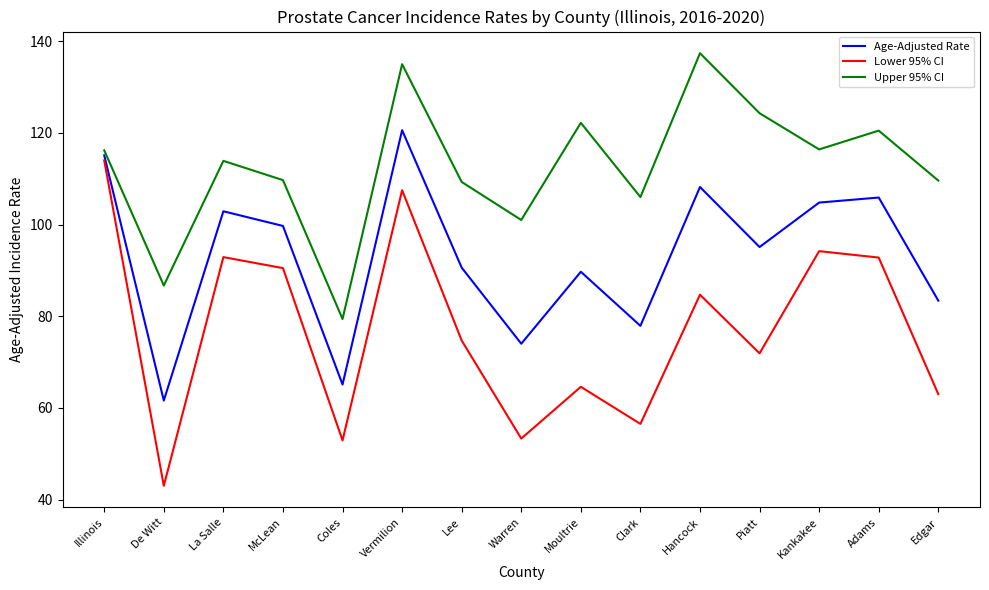

What value does the Age-Adjusted Rate series have at Lee?

90.6